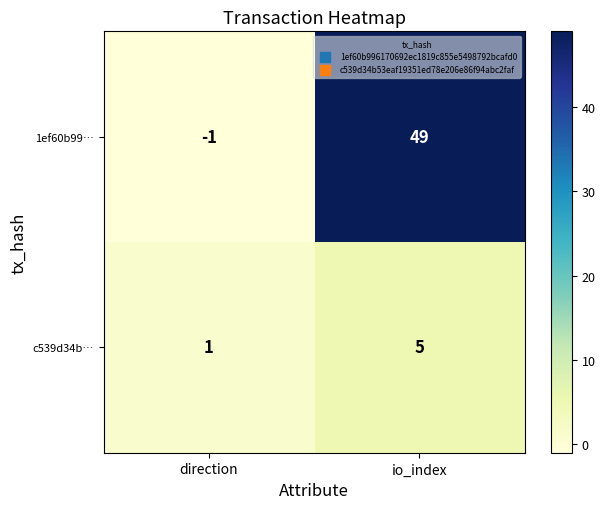

What value does the c539d34b… series have at io_index?

5